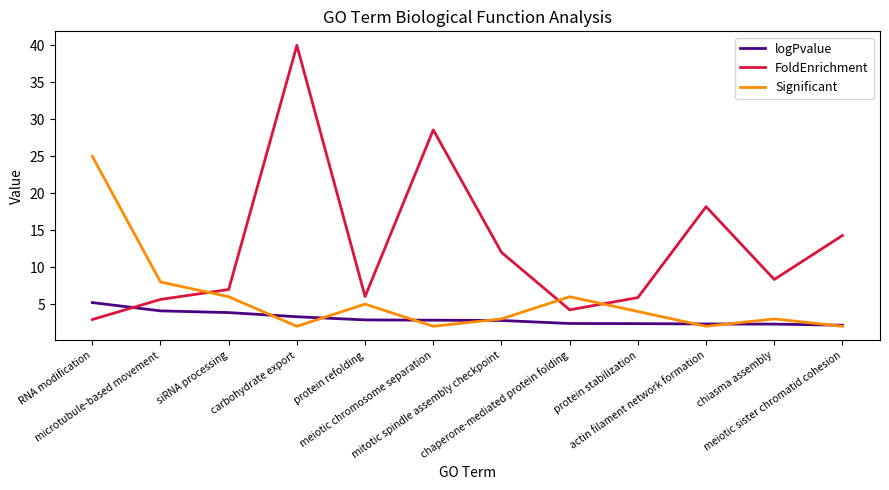

The value of FoldEnrichment at chaperone-mediated protein folding is 6.0. True or false?

False